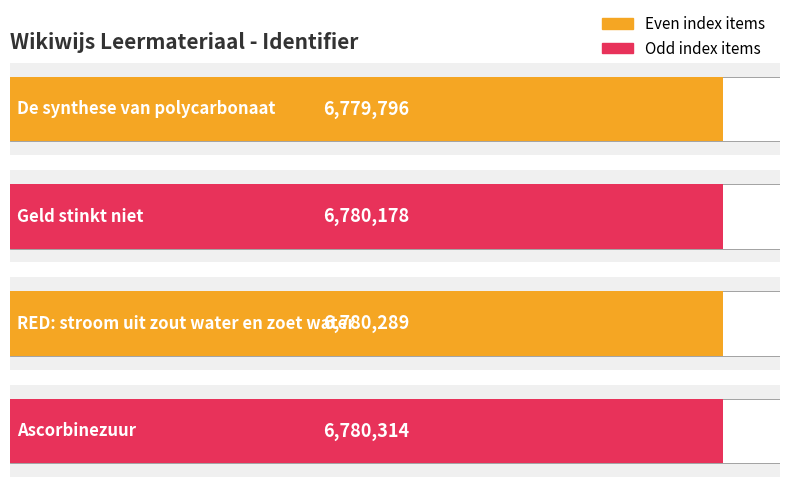

What is the difference between the values at Ascorbinezuur and Geld stinkt niet?

136